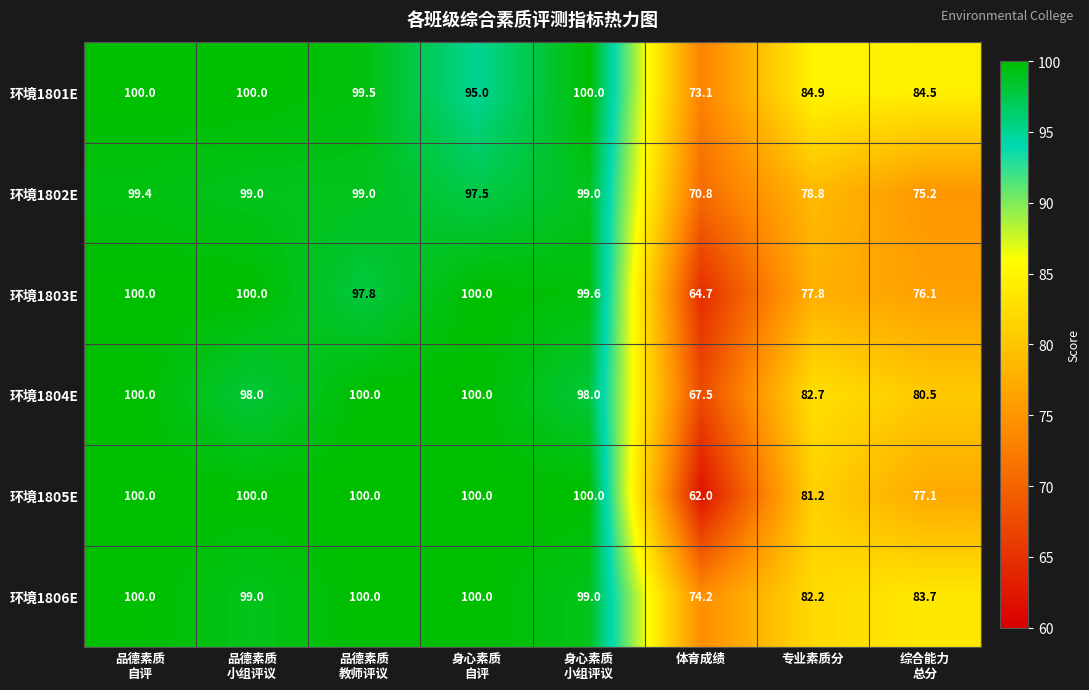

Is it true that 环境1804E equals 29.6 at 体育成绩?

False